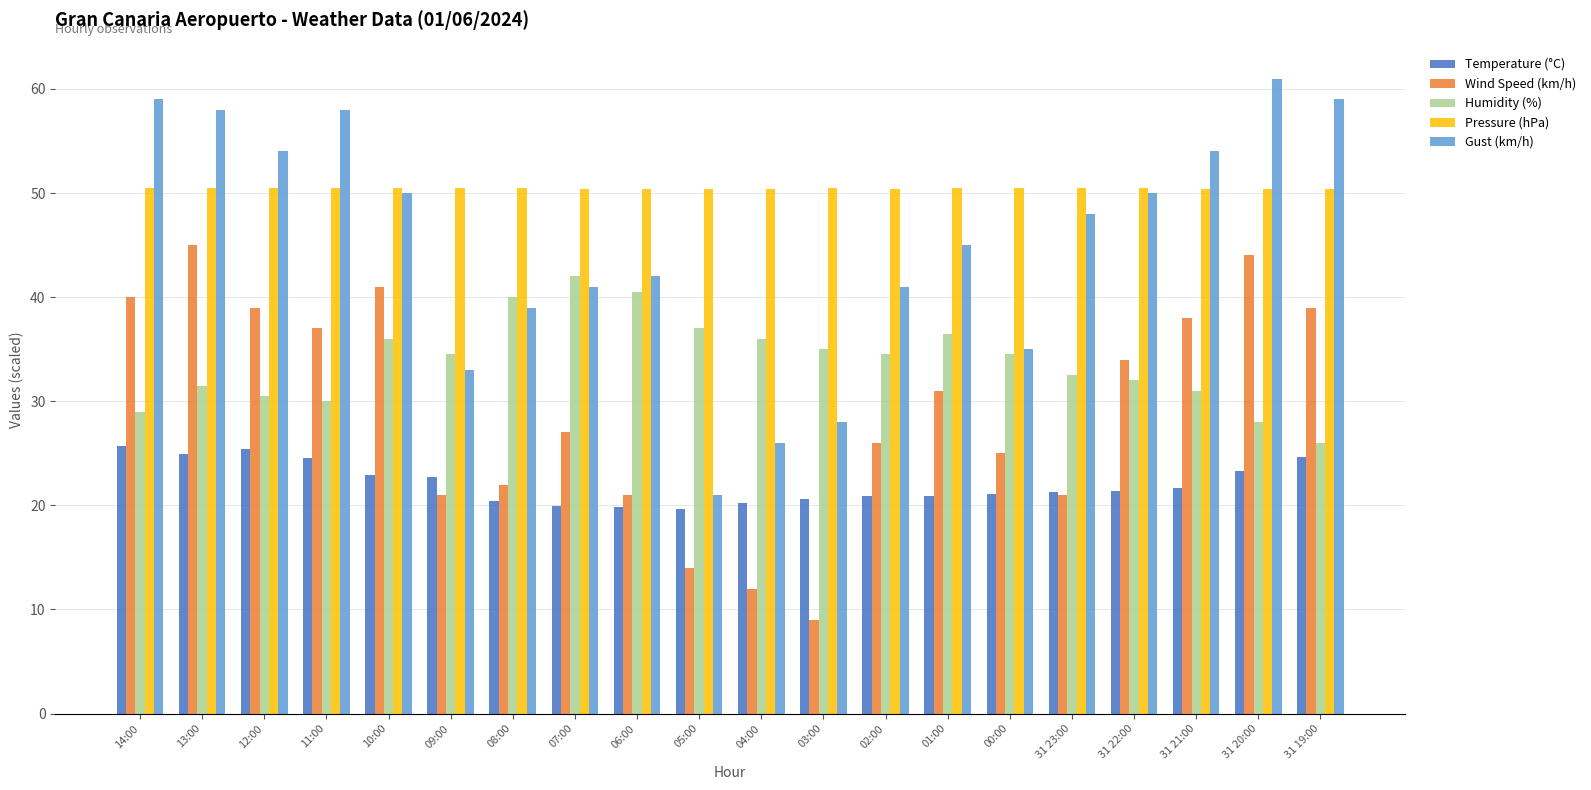

What position from the left is 01:00?

14